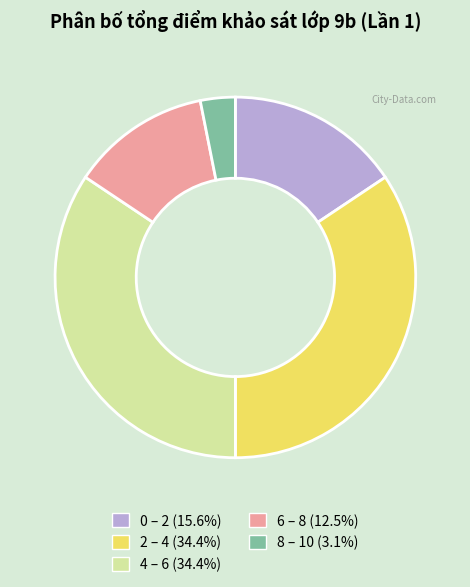

Is there a majority slice in this chart?

No